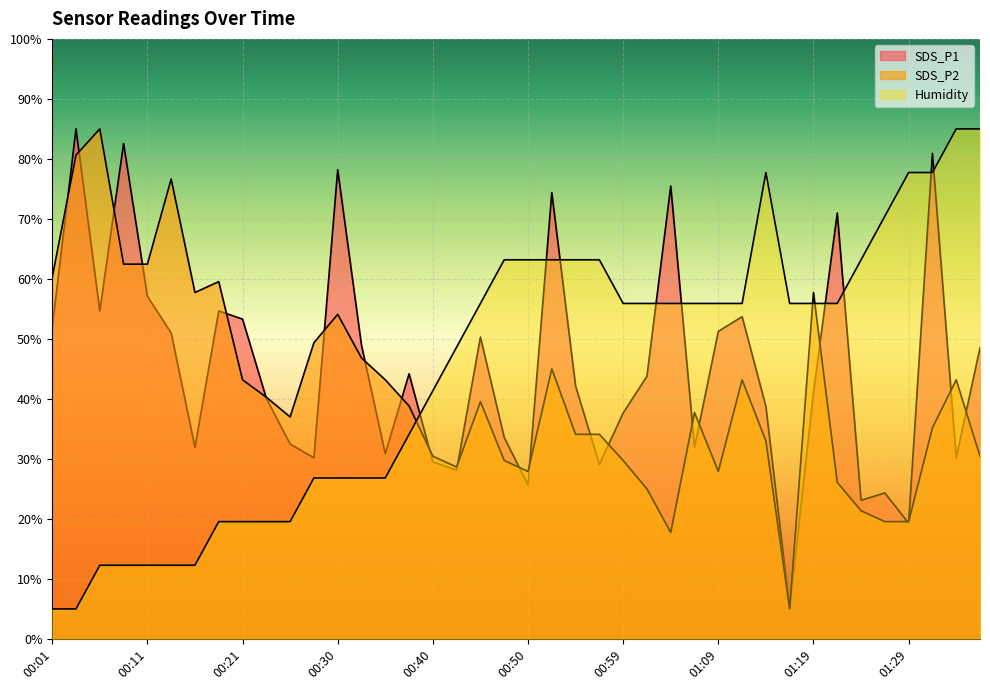

The SDS_P2 series shows 13.7 at 01:24. True or false?

False